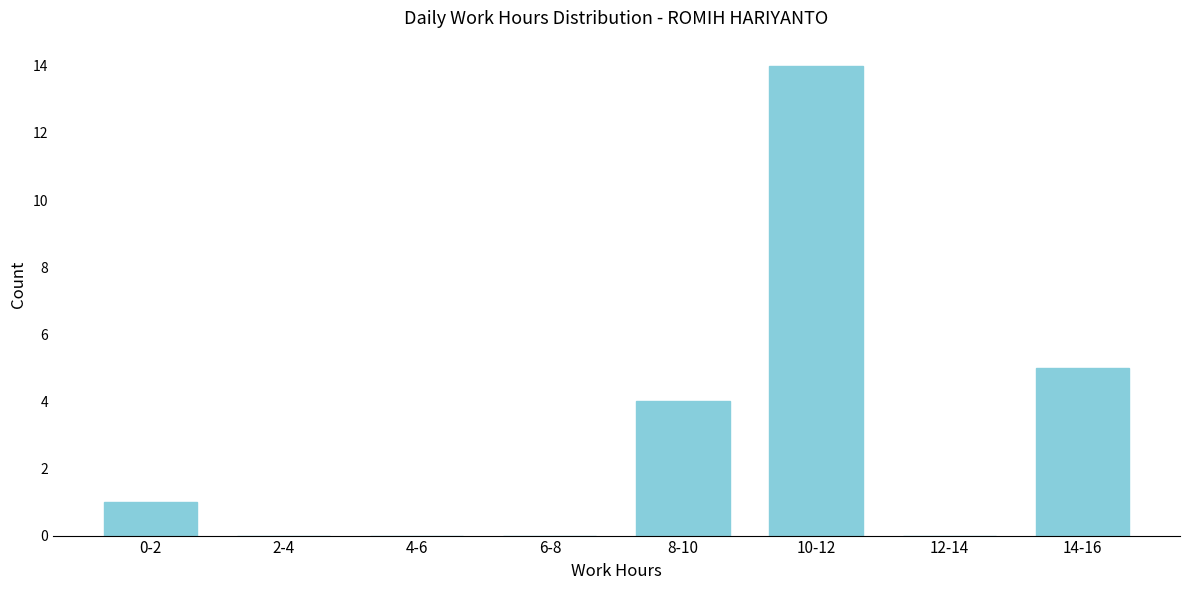

Reading right to left, list all the values displayed in this chart.

14-16=5	12-14=0	10-12=14	8-10=4	6-8=0	4-6=0	2-4=0	0-2=1